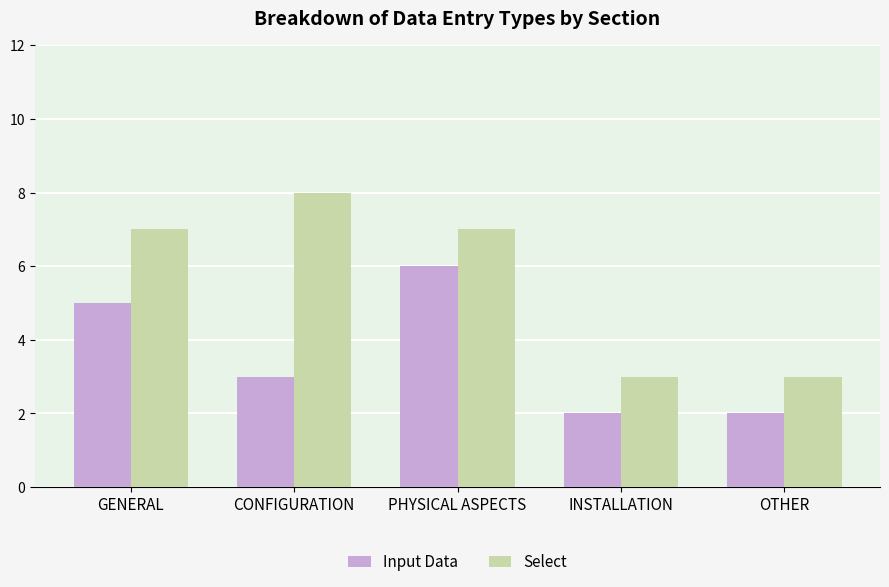

What is the maximum value shown in the chart?

8